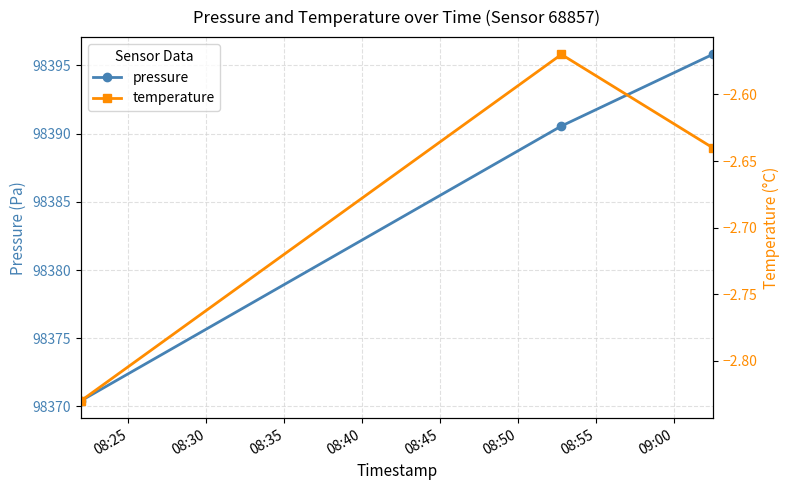

Which series has the largest total across all categories?

pressure